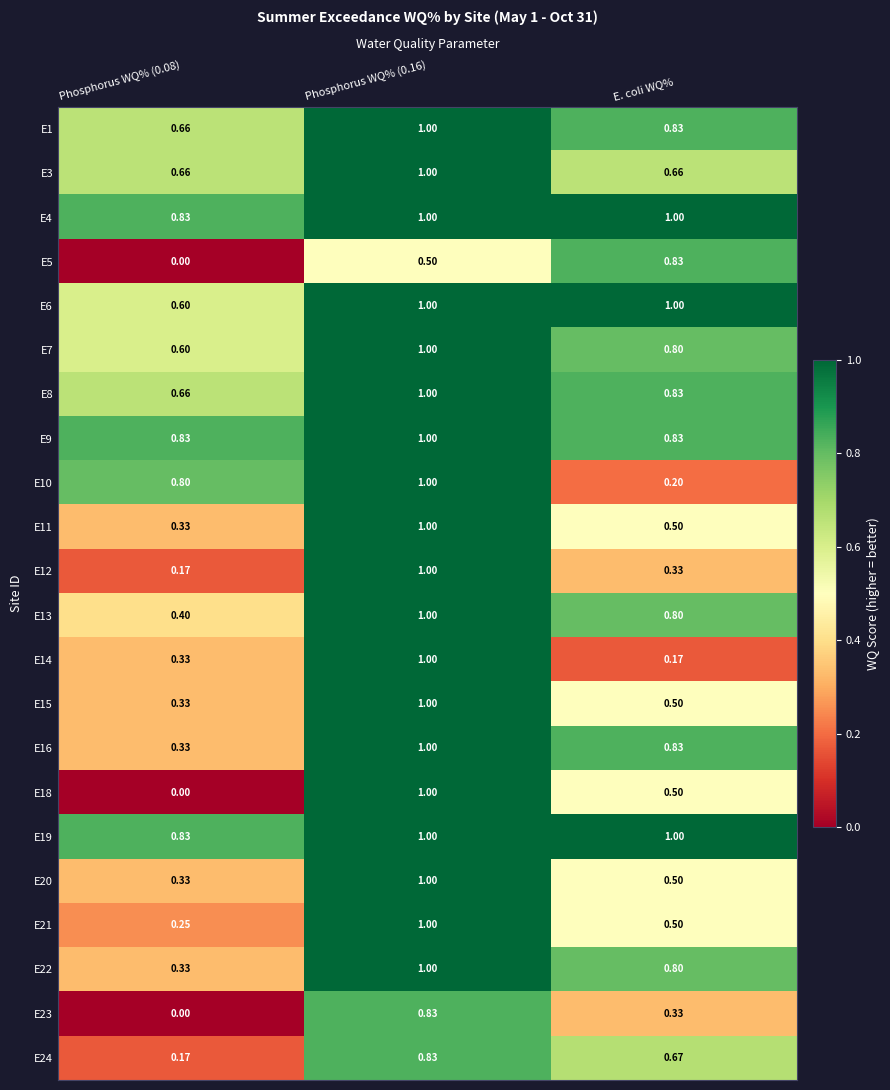

Which series has the widest spread of values?

E18